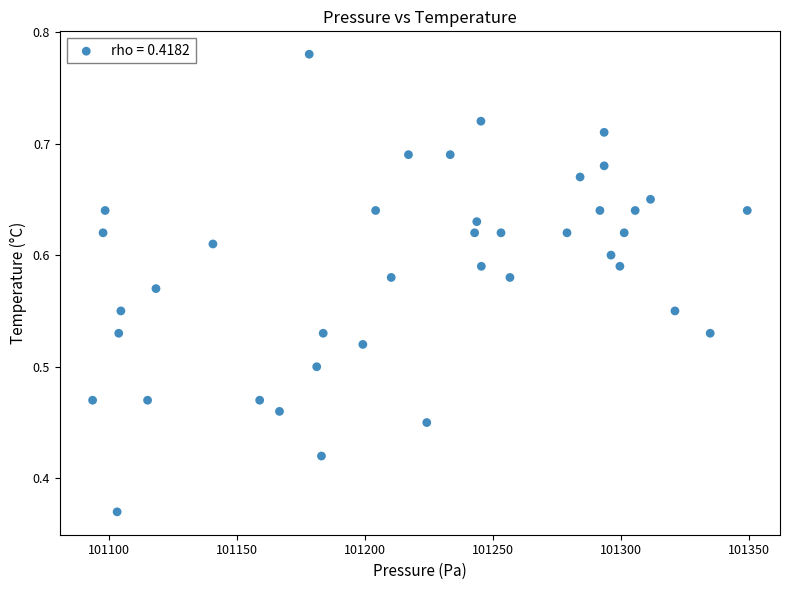

What is the range of X values (max minus min)?

256.0